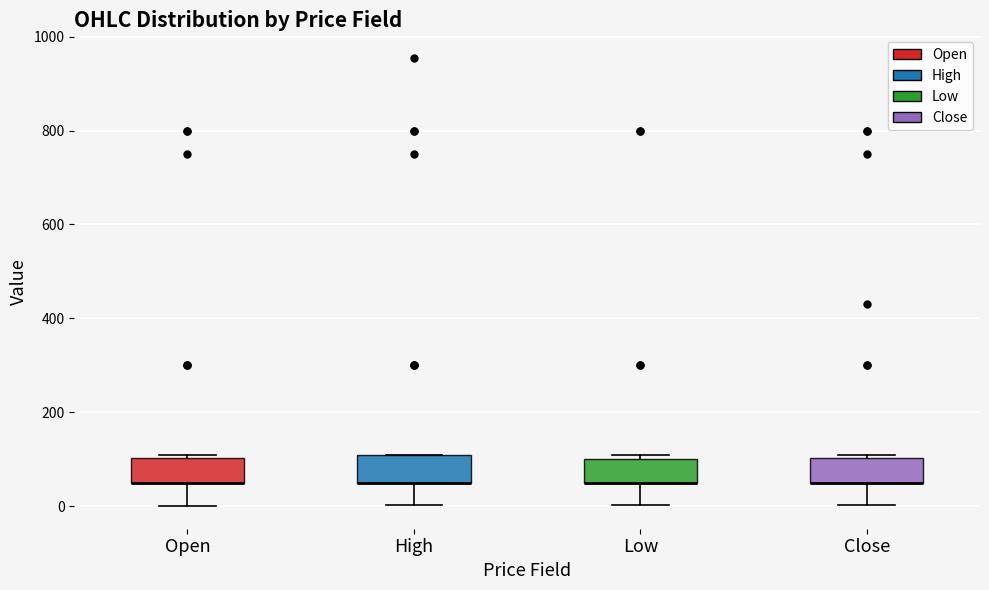

Reading left to right, transcribe this box plot: for each box, give where its median line is, the range the box spans, and where its two whiskers end, as read against the y-axis. The values are not printed on the chart, so give them approximately, as read against the axis.

Open: median 60 (drawn on the box's lower edge), box 60 to 100, whiskers 0 to 120
High: median 60 (drawn on the box's lower edge), box 60 to 120, whiskers 0 to 120
Low: median 60 (drawn on the box's lower edge), box 60 to 100, whiskers 0 to 120
Close: median 60 (drawn on the box's lower edge), box 60 to 100, whiskers 0 to 120